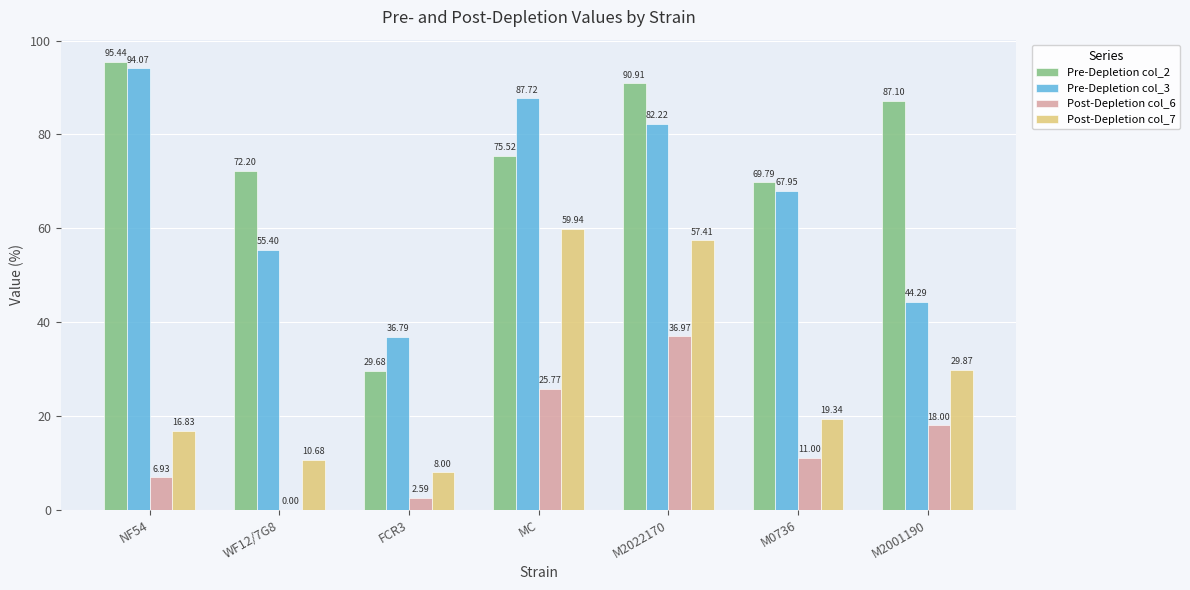

Reading left to right, extract all data points from this chart.

Pre-Depletion col_2: 95.4	72.2	29.7	75.5	90.9	69.8	87.1
Pre-Depletion col_3: 94.1	55.4	36.8	87.7	82.2	68.0	44.3
Post-Depletion col_6: 6.9	0.0	2.6	25.8	37.0	11.0	18.0
Post-Depletion col_7: 16.8	10.7	8.0	59.9	57.4	19.3	29.9